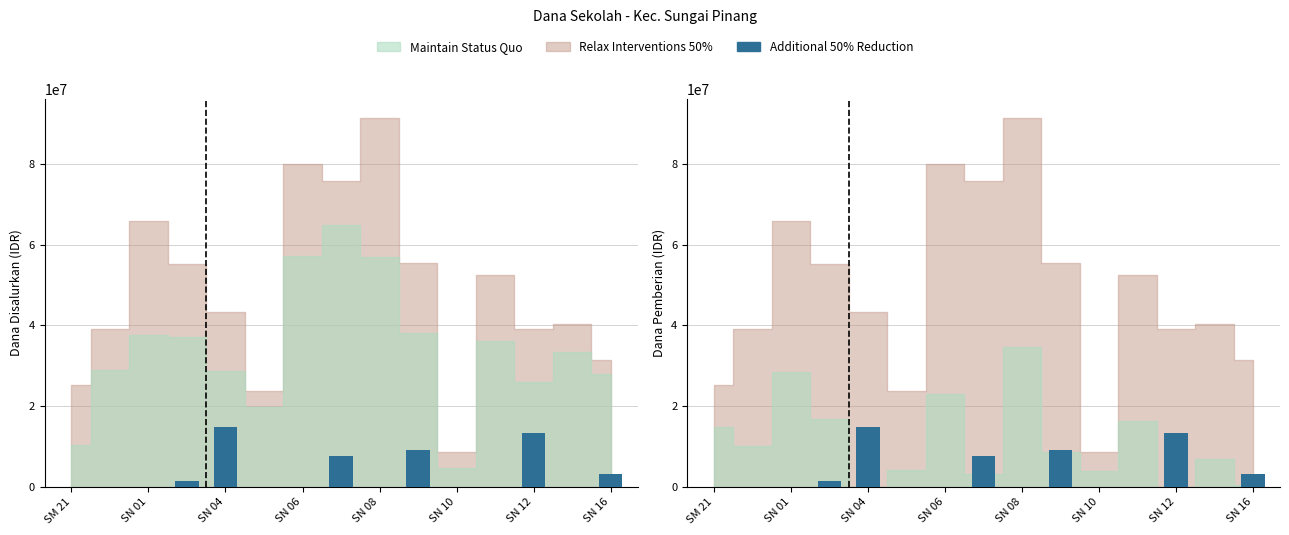

At which category does the chart reach its minimum across all series?

SM 21